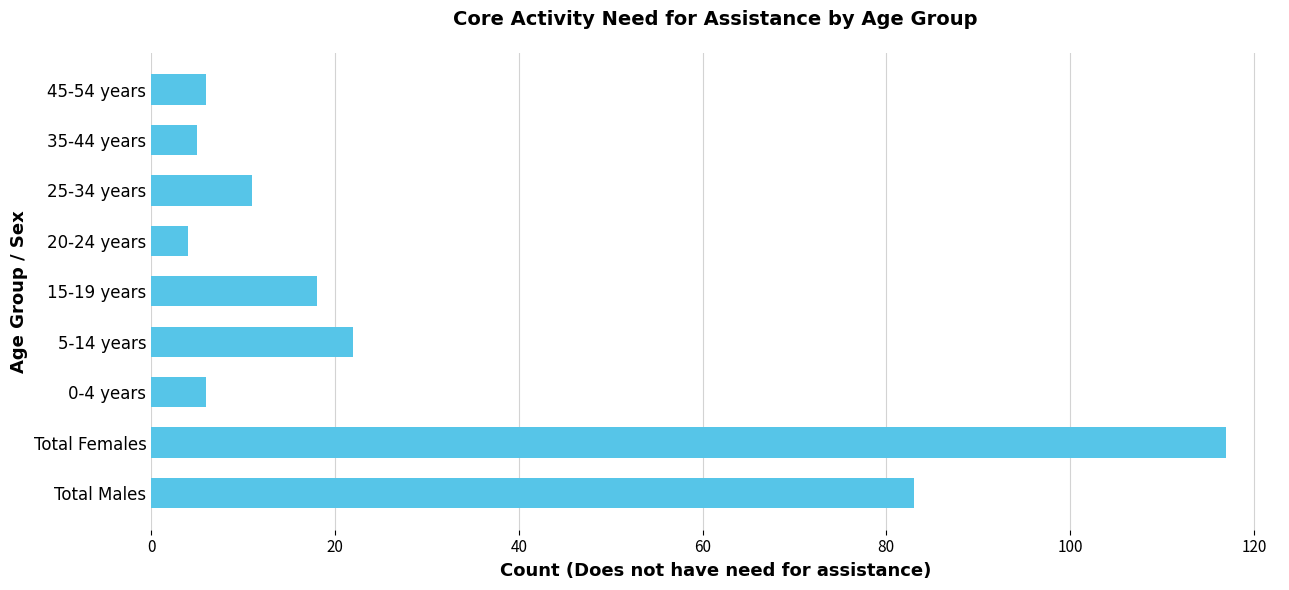

What is the change in value from Total Females to 20-24 years?

-113